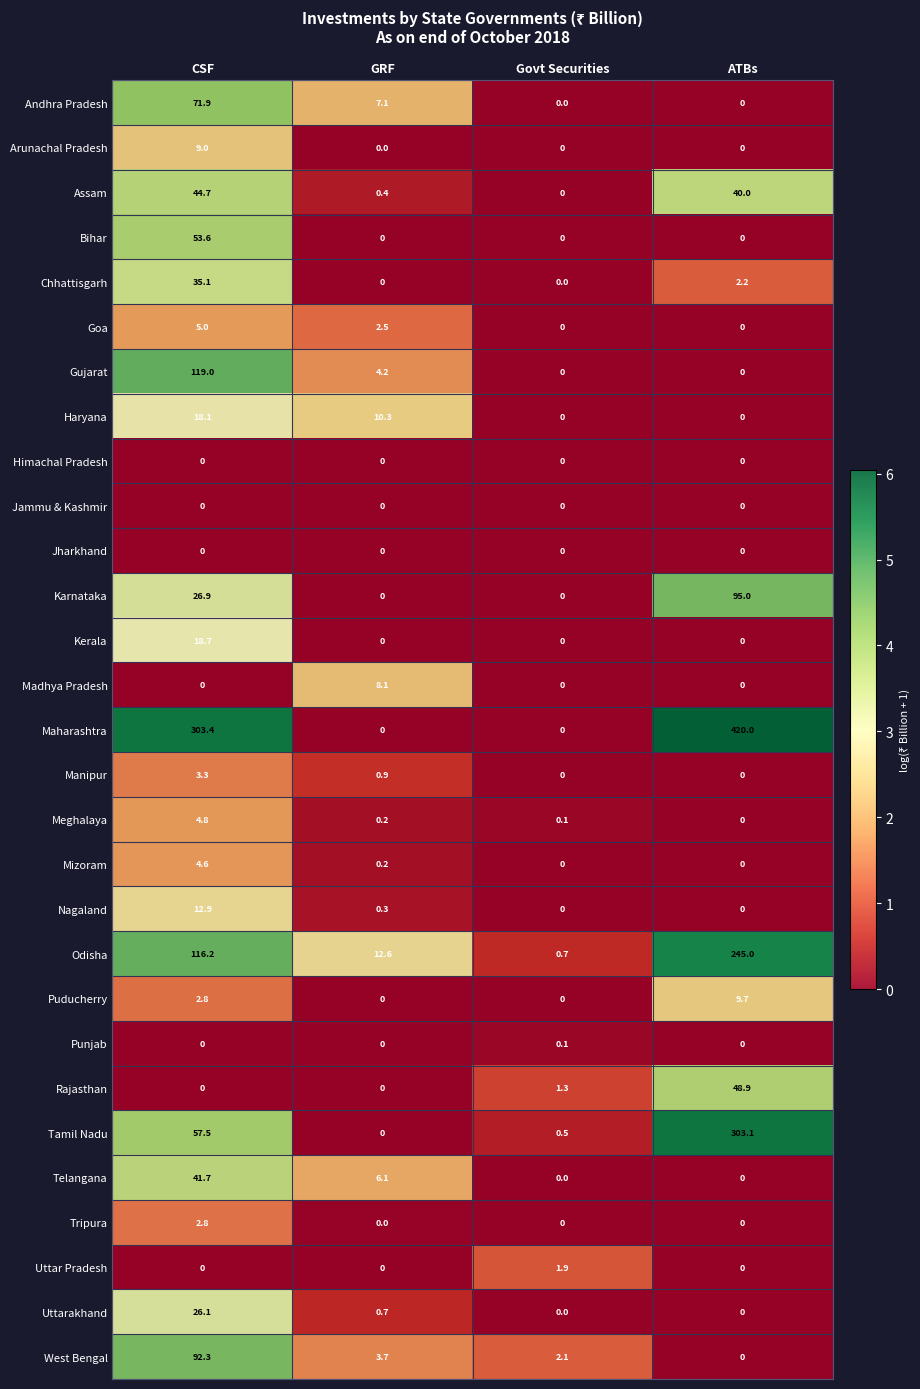

What is the difference between the highest and lowest values at ATBs?

420.0